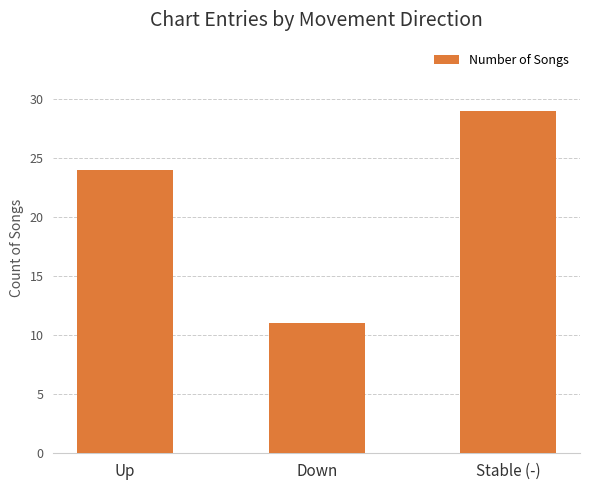

What is the ratio of the value at Stable (-) to the value at Down?

2.6